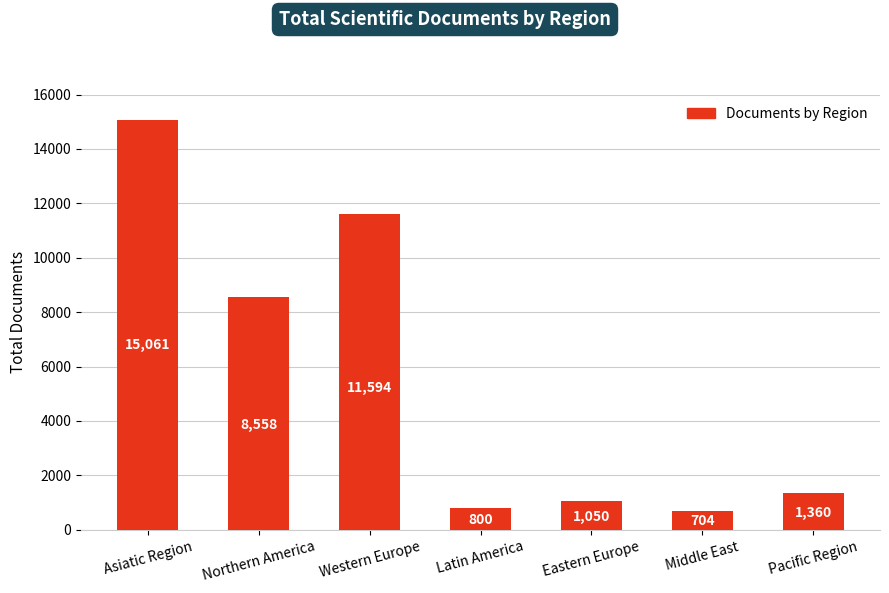

List the labels in order of value, smallest first.

Middle East, Latin America, Eastern Europe, Pacific Region, Northern America, Western Europe, Asiatic Region